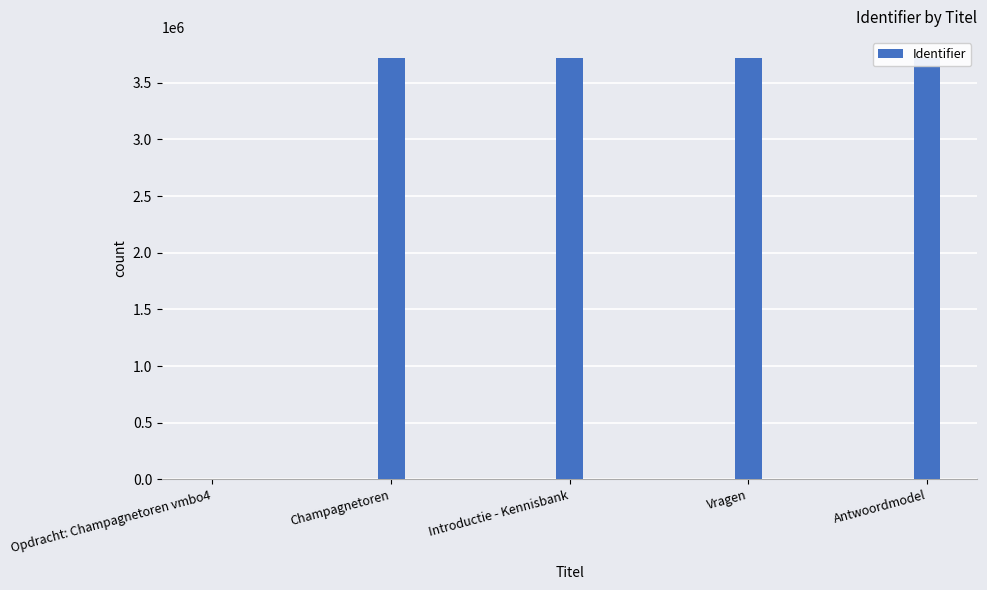

Where is the data nearest to the value 1859915?

Champagnetoren